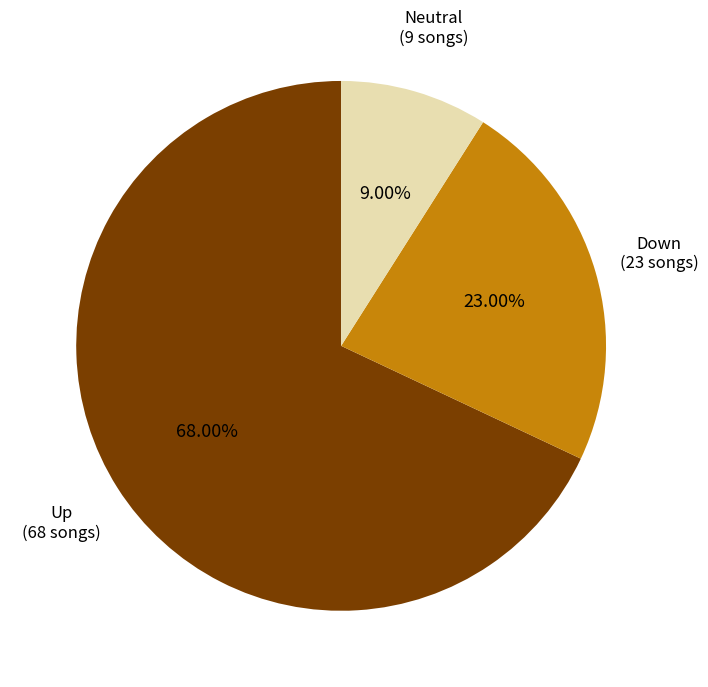

Is there any slice that represents more than half of the pie?

Yes